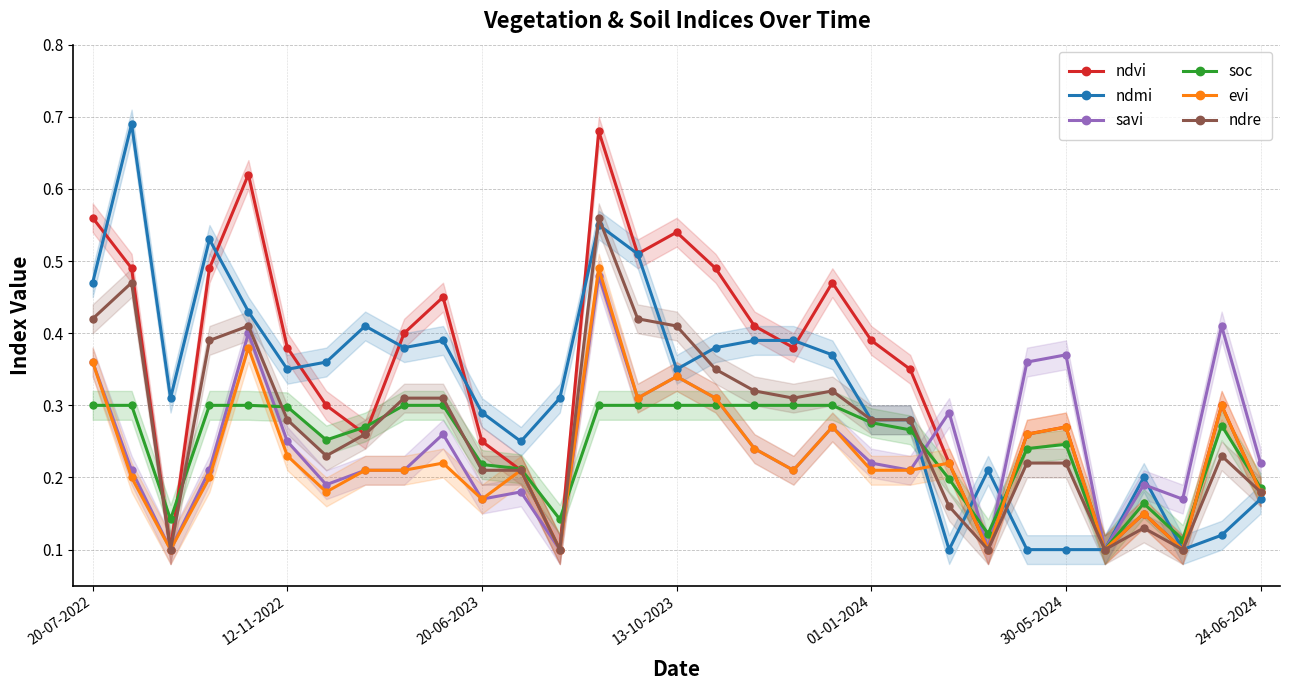

Does the chart display data point markers on the line(s)?

Yes